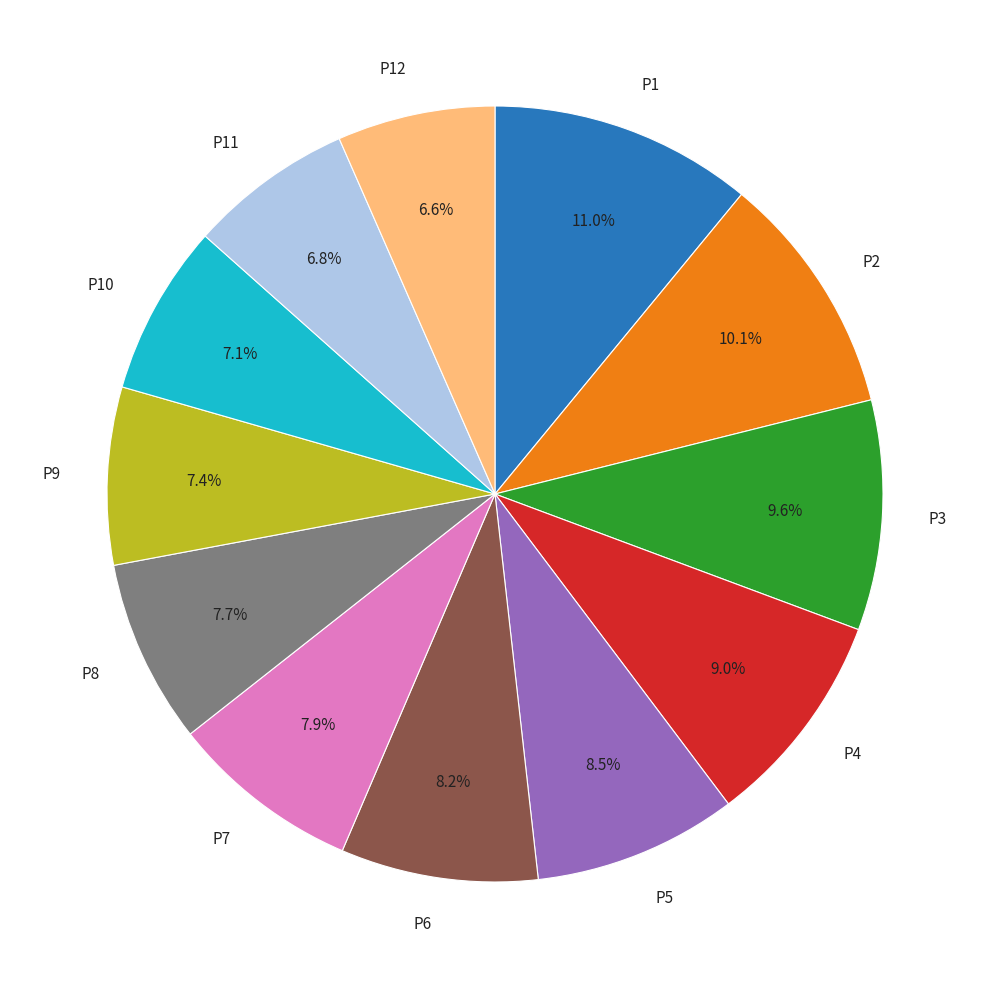

Do P4 and P8 together represent more than half of the pie?

No